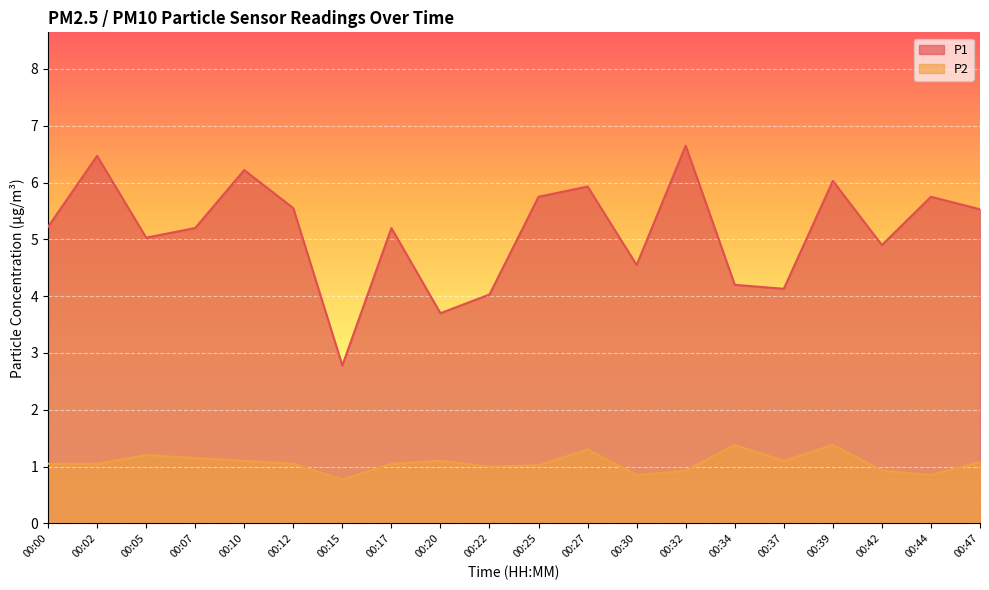

Which series has the largest range (max minus min)?

P1